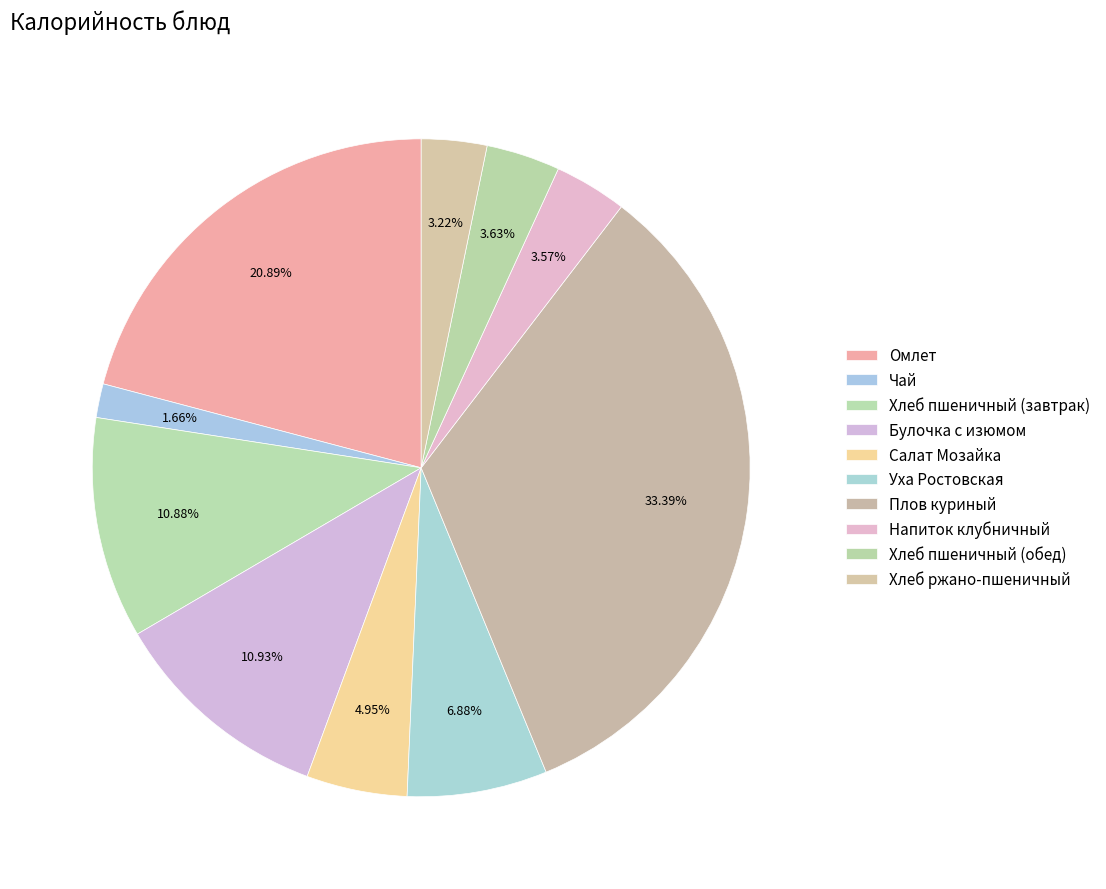

Is there any slice that represents more than half of the pie?

No